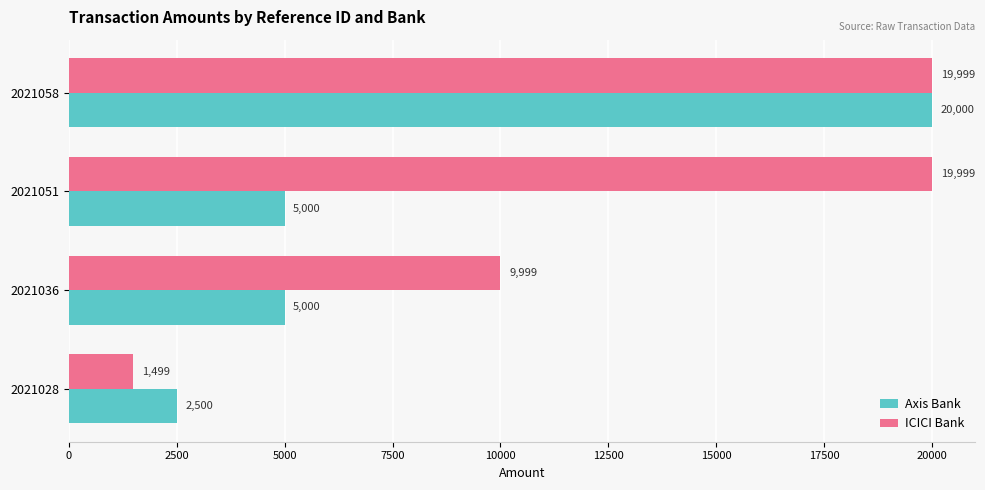

True or false: Axis Bank has a value of 5000 at 2021051.

True